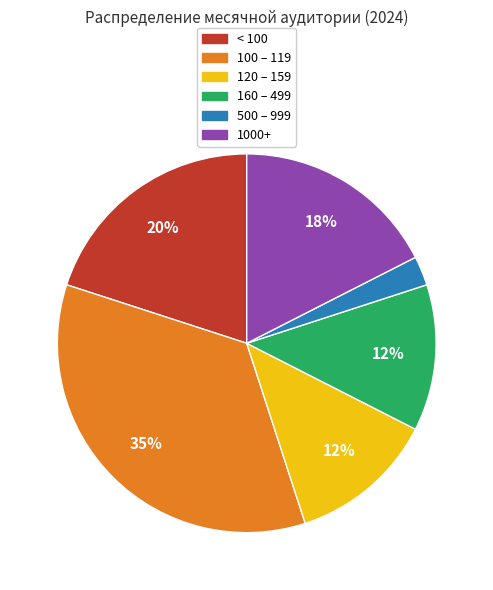

Does any single category account for the majority?

No